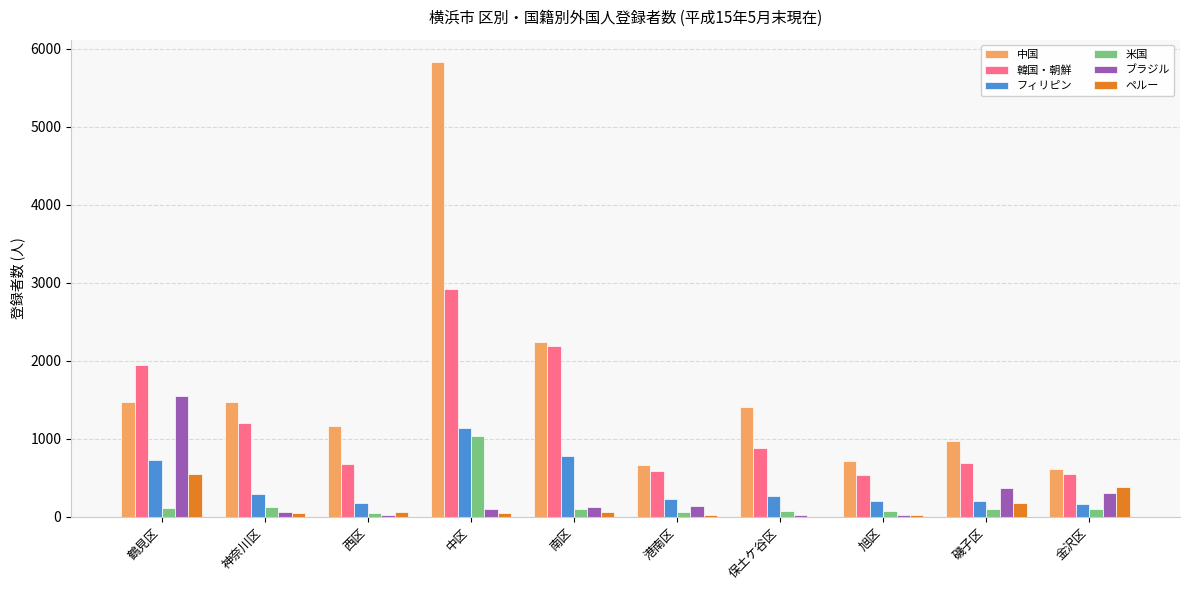

Which series changed the most between 鶴見区 and 西区?

ブラジル